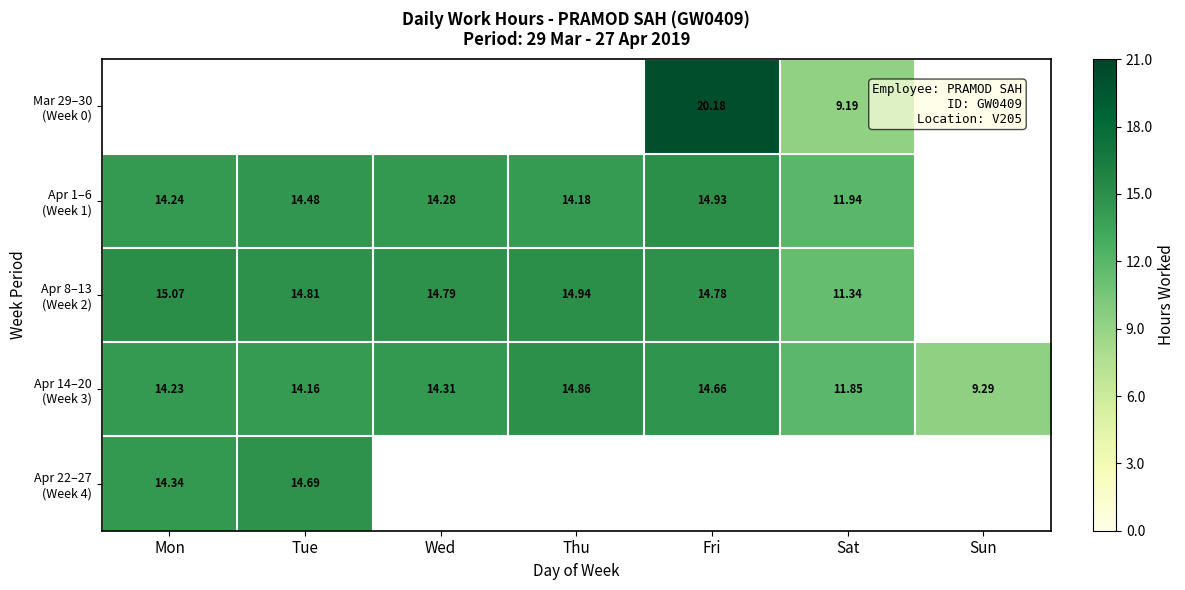

What is the average value of the Apr 14–20 (Week 3) series?

13.3